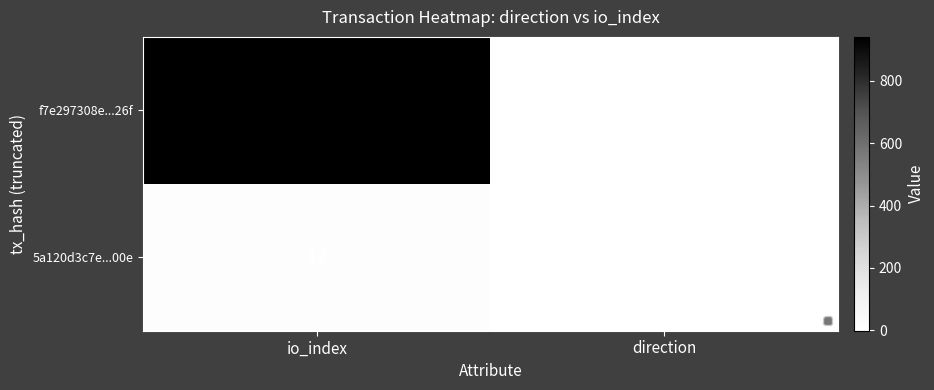

Which series has the largest range (max minus min)?

f7e297308e...26f